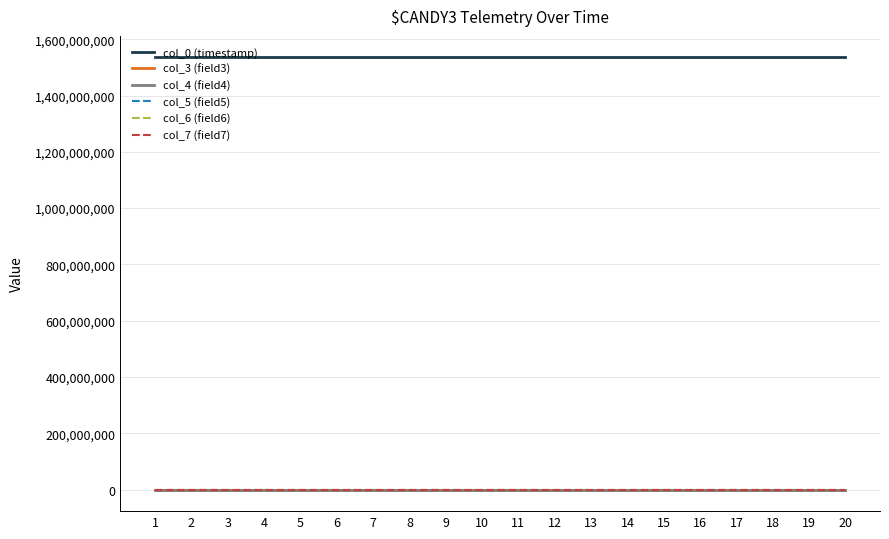

What is the sum of the col_0 (timestamp) values at 15 and 17?

3070152340.6